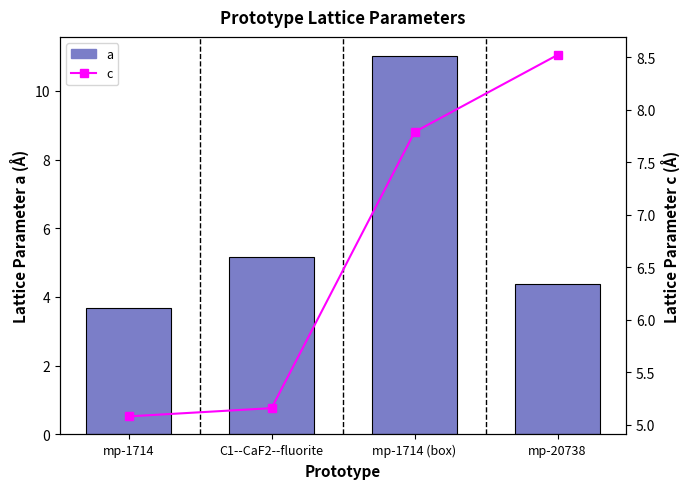

How many data points does each series have?

4